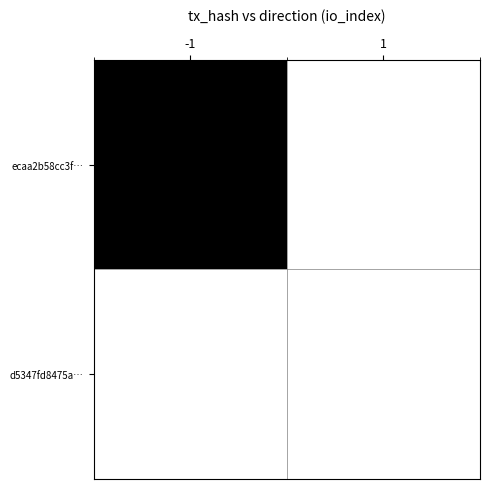

Reading left to right, transcribe all the data shown in this chart.

ecaa2b58cc3f…: -1=1	1=0
d5347fd8475a…: -1=0	1=0